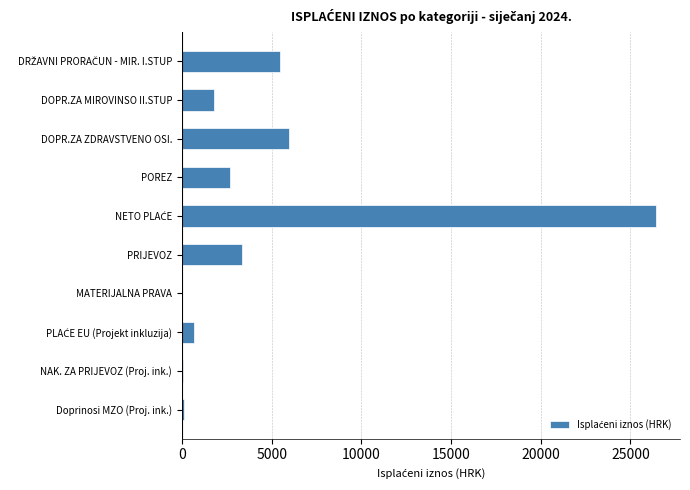

True or false: the data shows 2221.8 at PRIJEVOZ.

False